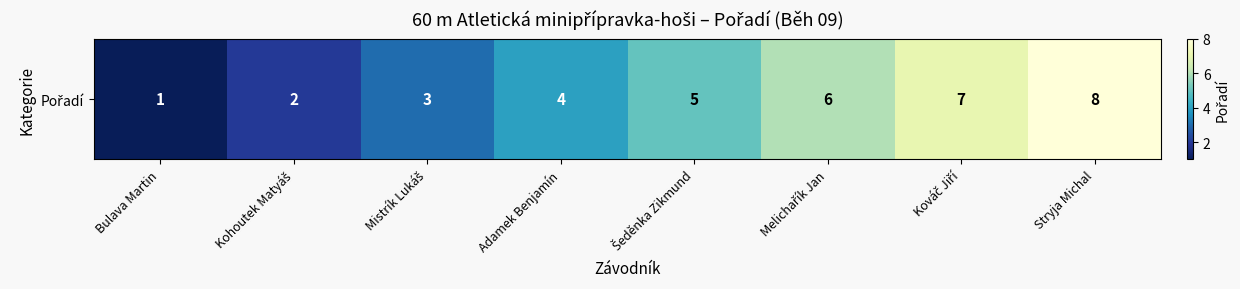

The chart shows a value of 6 at Melichařík Jan. True or false?

True